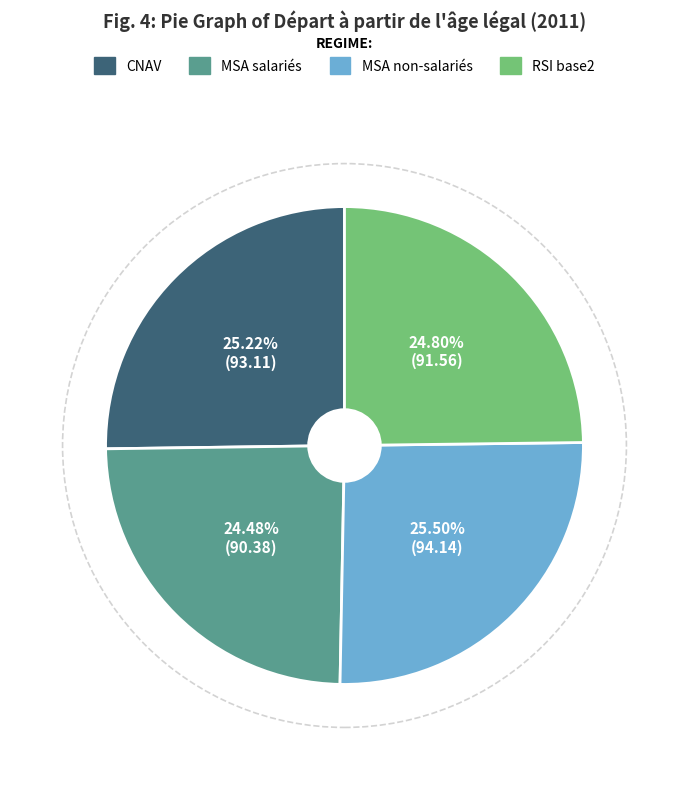

Approximately how many times larger is the value at CNAV compared to MSA salariés?

1.0